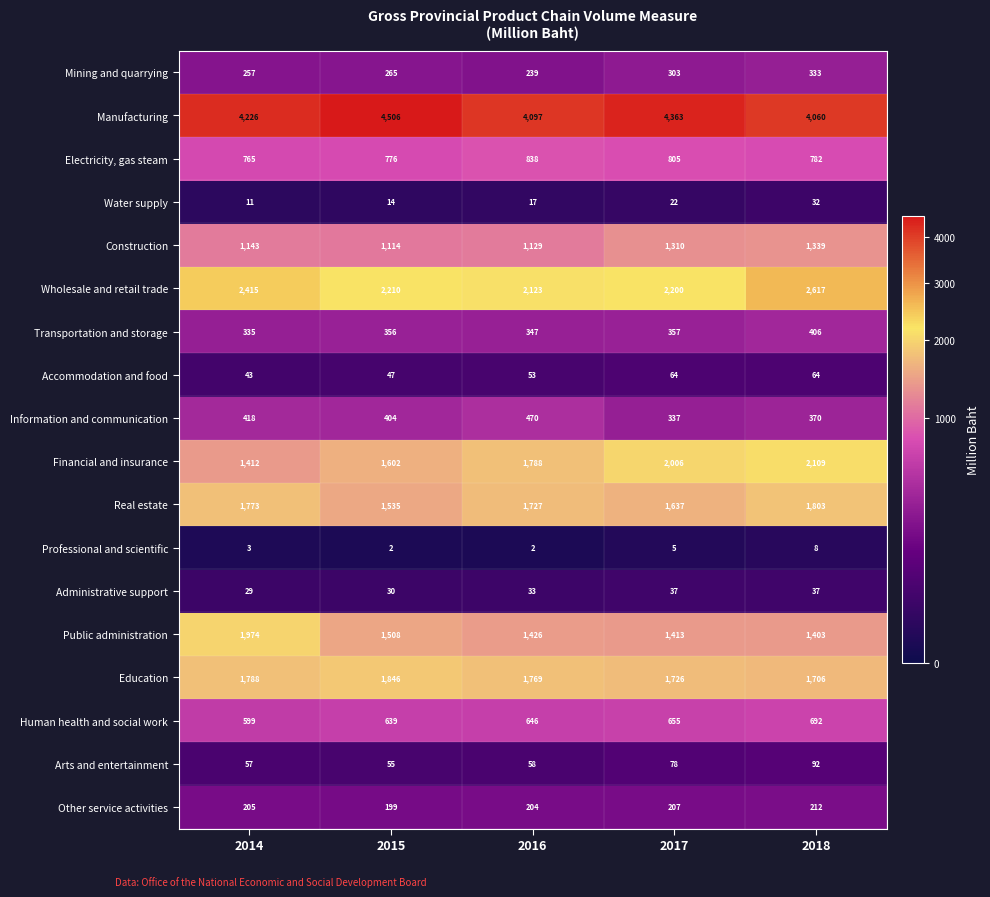

What is the difference between the maximum and minimum values in the Administrative support series?

8